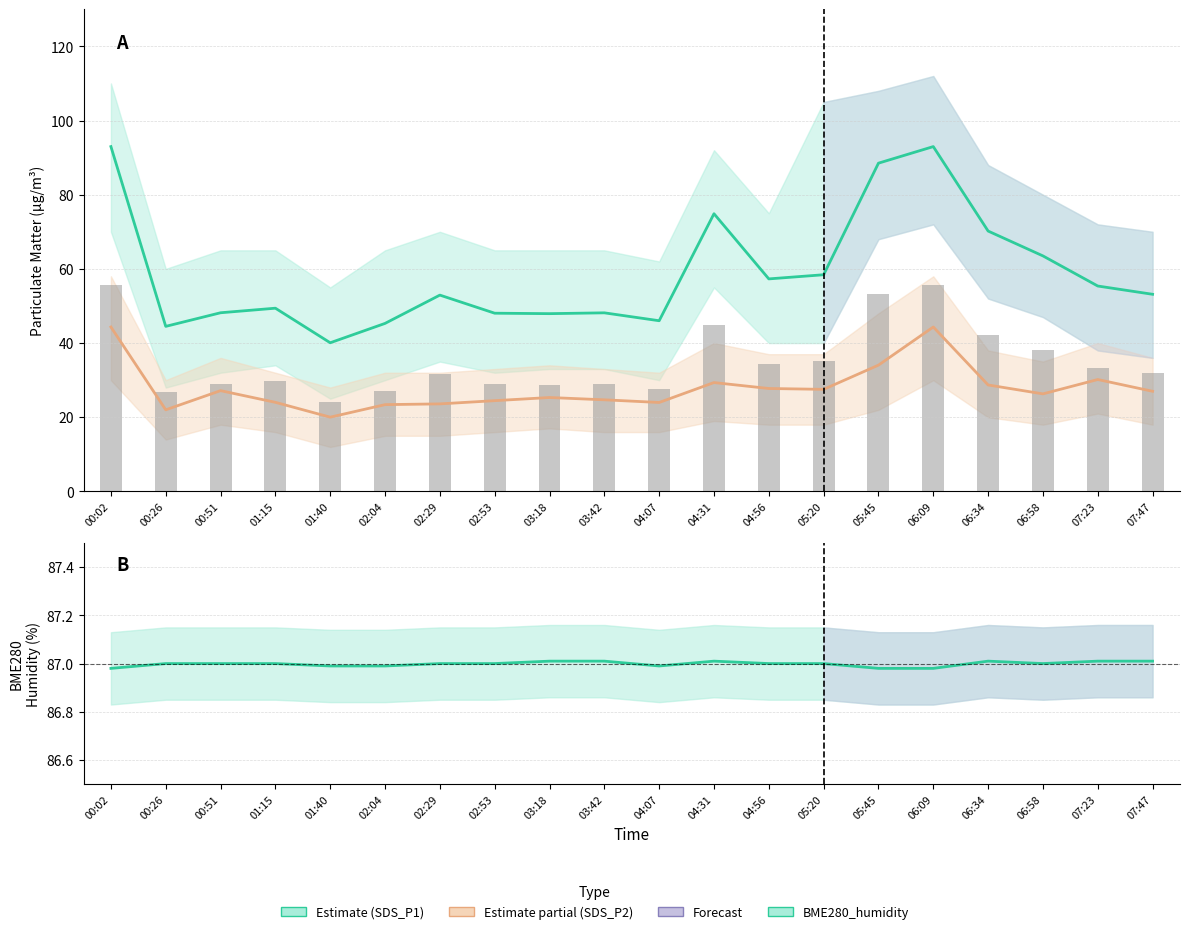

Between 00:26 and 01:40, which series saw the biggest shift?

SDS_P1